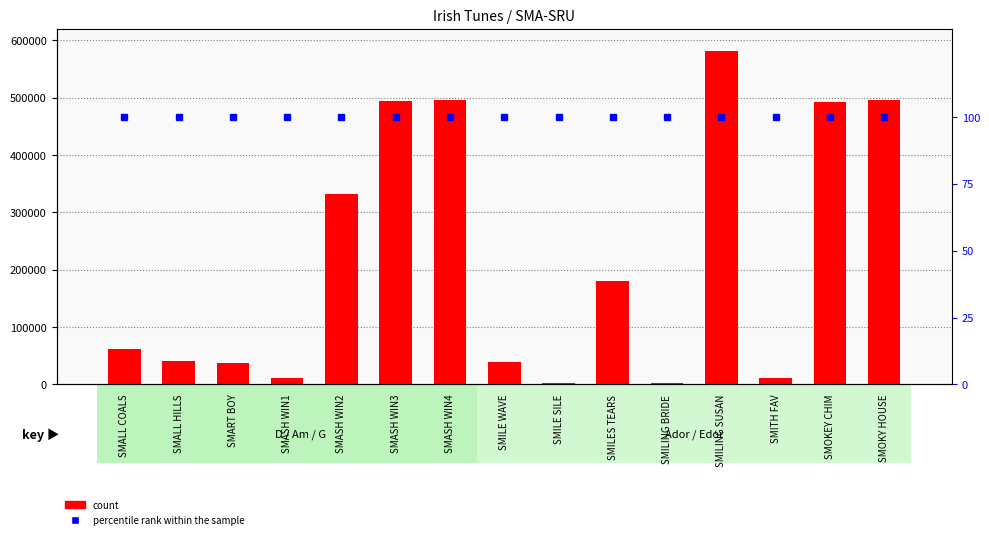

How many distinct data groups are displayed?

2